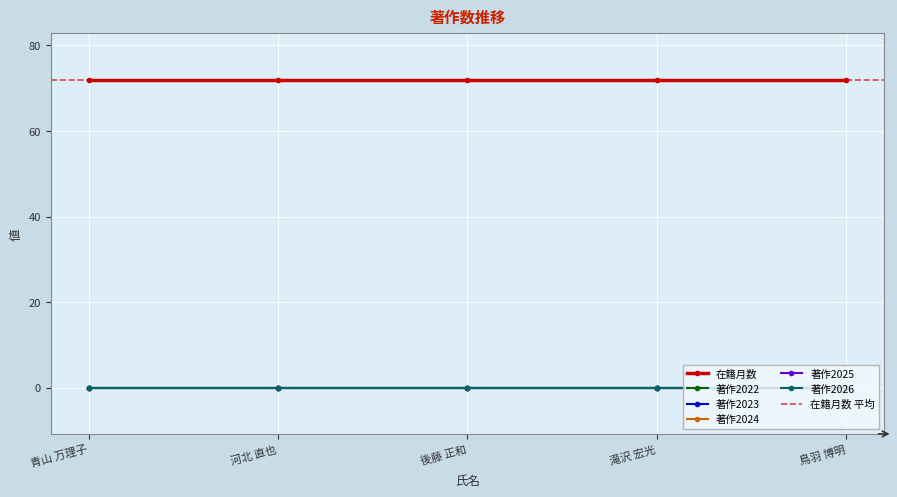

Which series has the largest range (max minus min)?

在籍月数